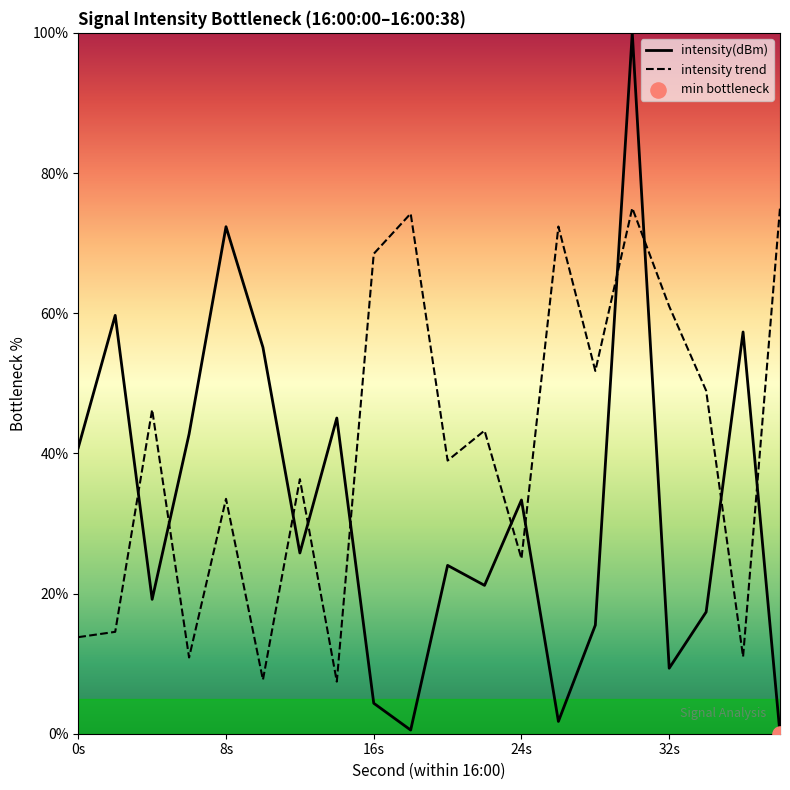

At how many categories does at least one series exceed 29?

20